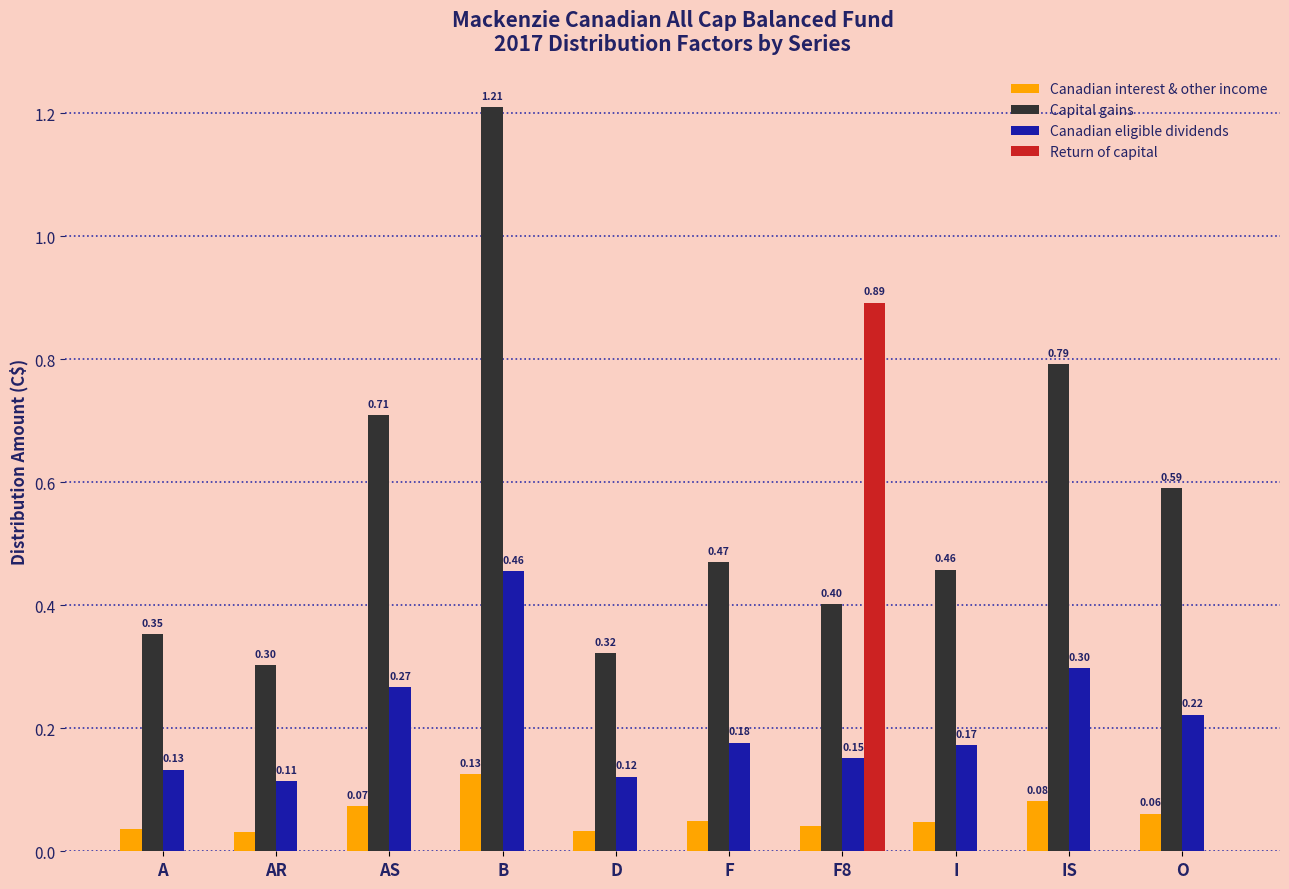

Which series has the largest total across all categories?

Capital gains